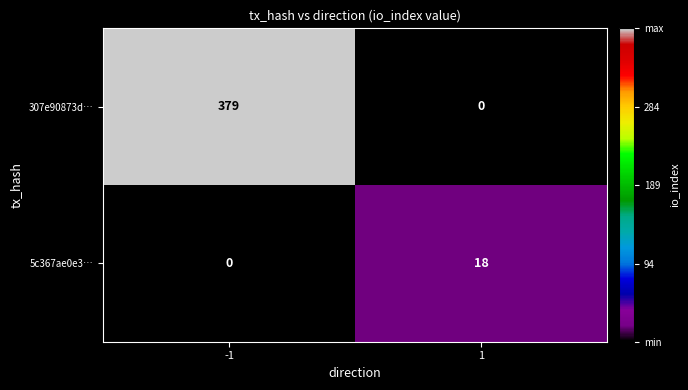

At which category is the sum across all series the highest?

-1